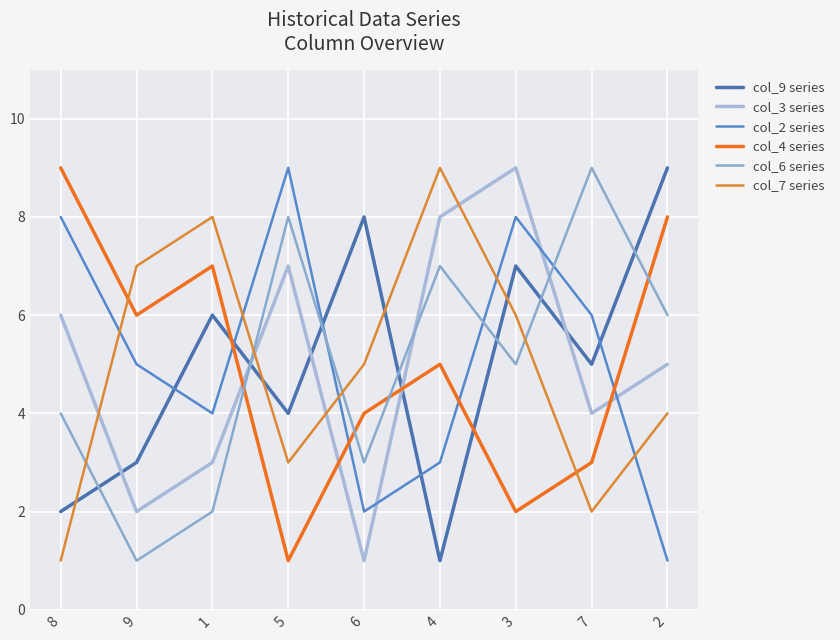

The value of col_4 series at 9 is 6. True or false?

True